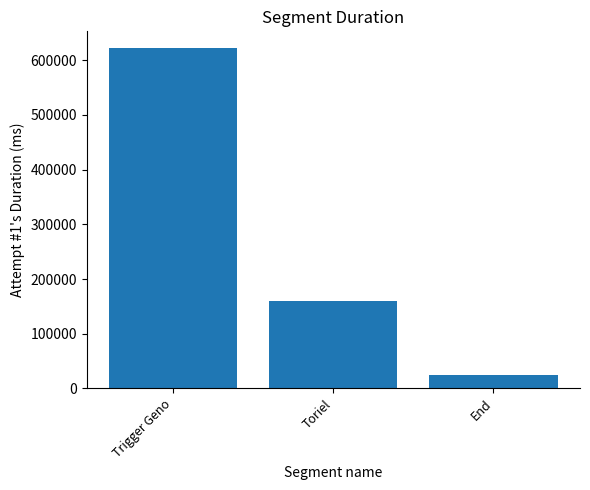

At which label does the data first exceed 160356?

Trigger Geno